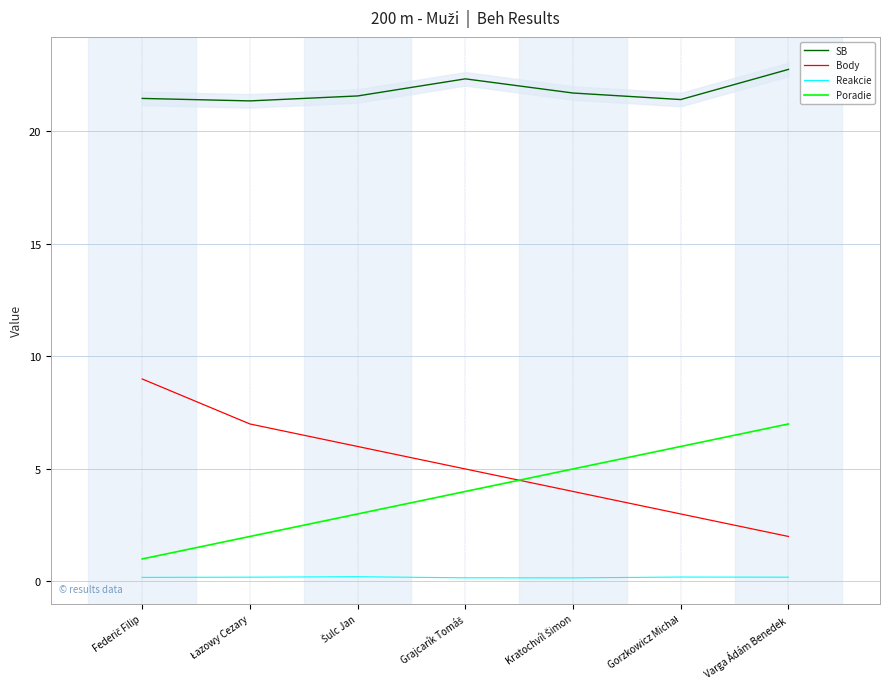

How many SB values are between 21 and 22?

5